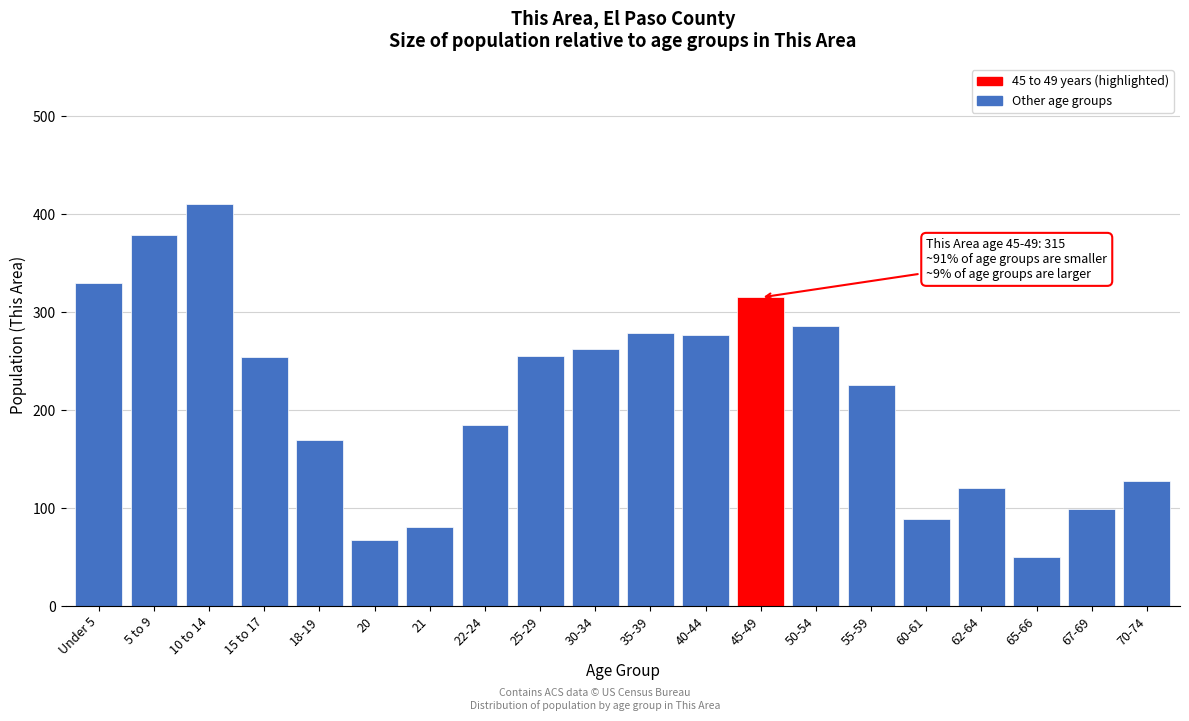

What is the average value?

213